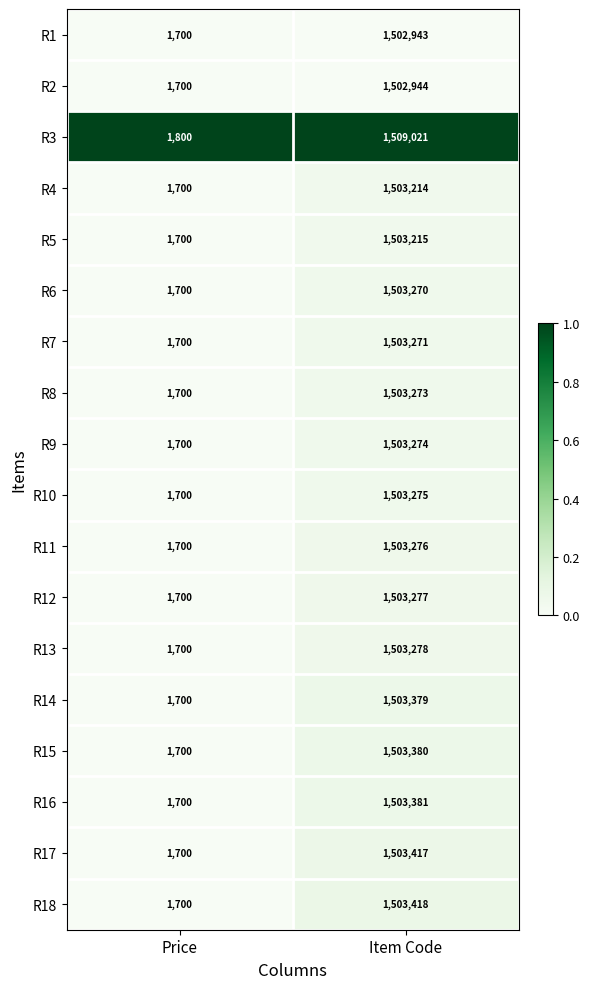

Which label corresponds to the largest value in the chart?

Item Code